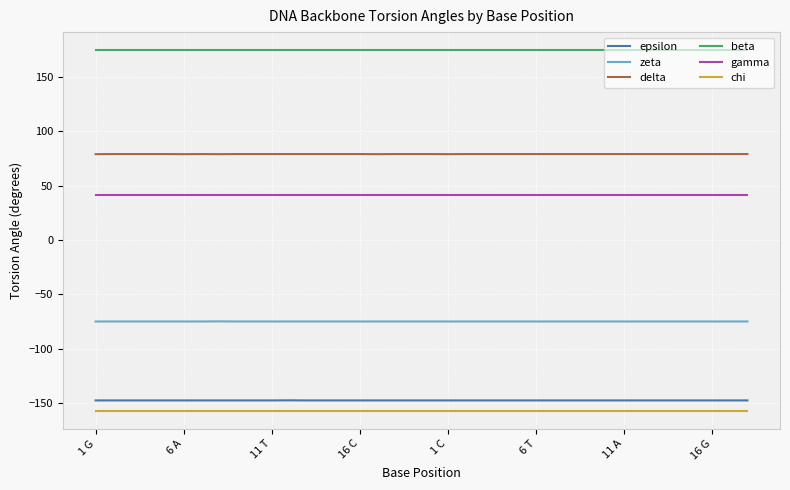

Which series has the largest total across all categories?

beta